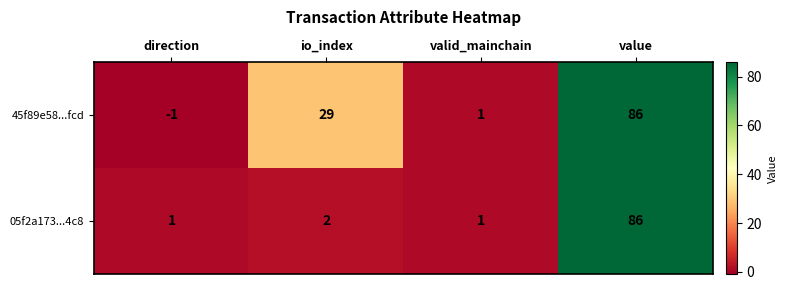

At which category is the sum across all series the highest?

value